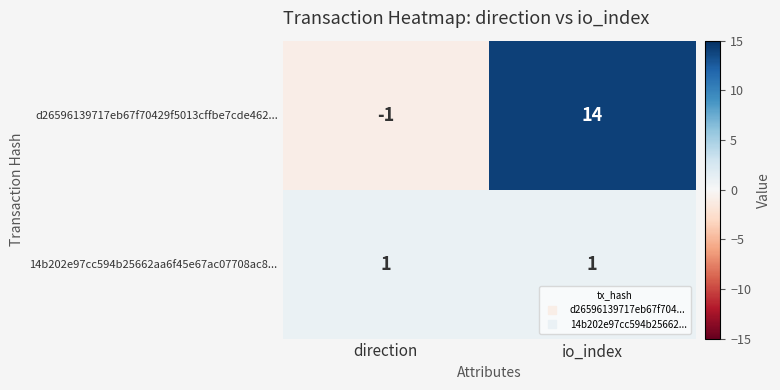

What is the sum of all d26596139717eb67f70429f5013cffbe7cde462... values?

13